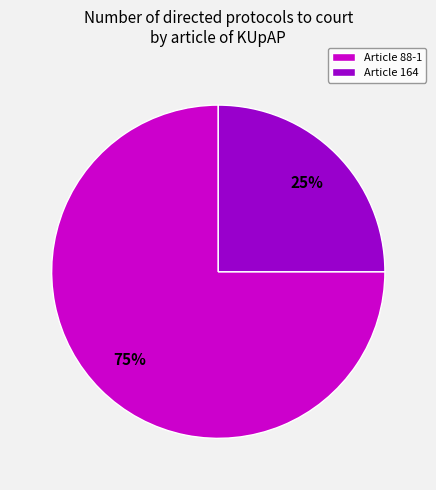

The Article 164 slice represents 25% of the pie. True or false?

True